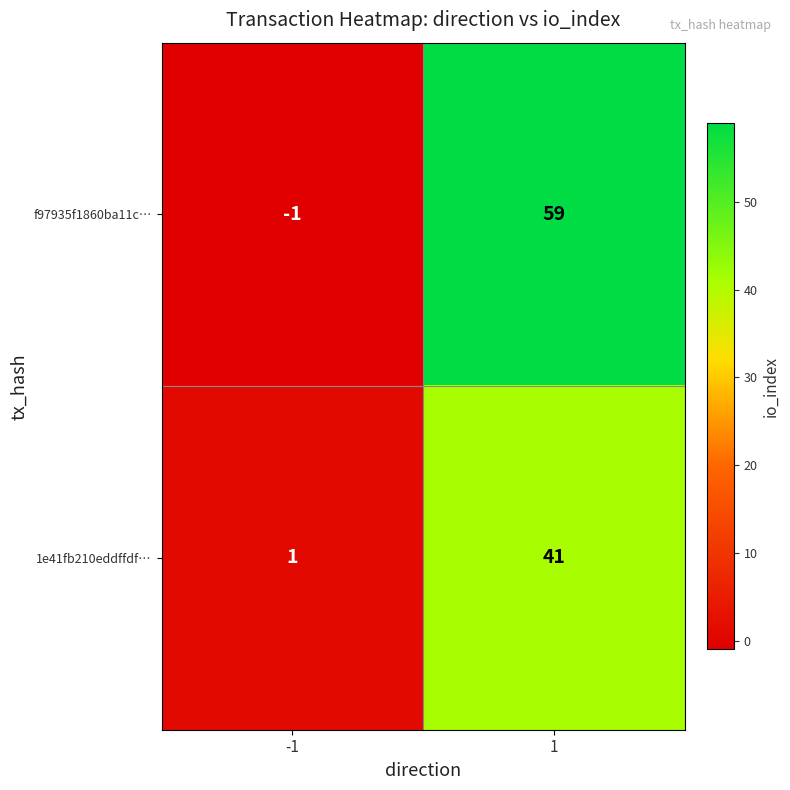

What is the total value across all series at 1?

100